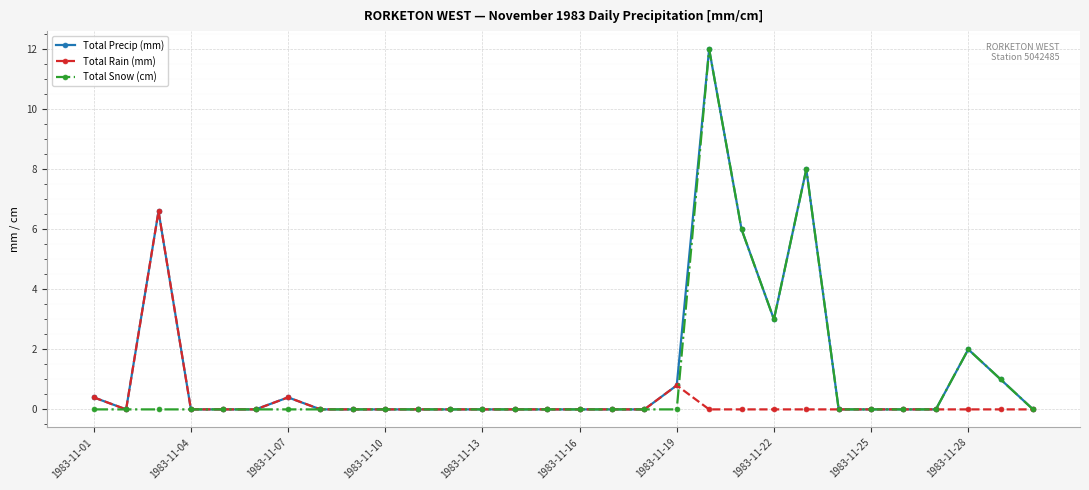

What are all the series names shown in the legend?

Total Precip (mm), Total Rain (mm), Total Snow (cm)